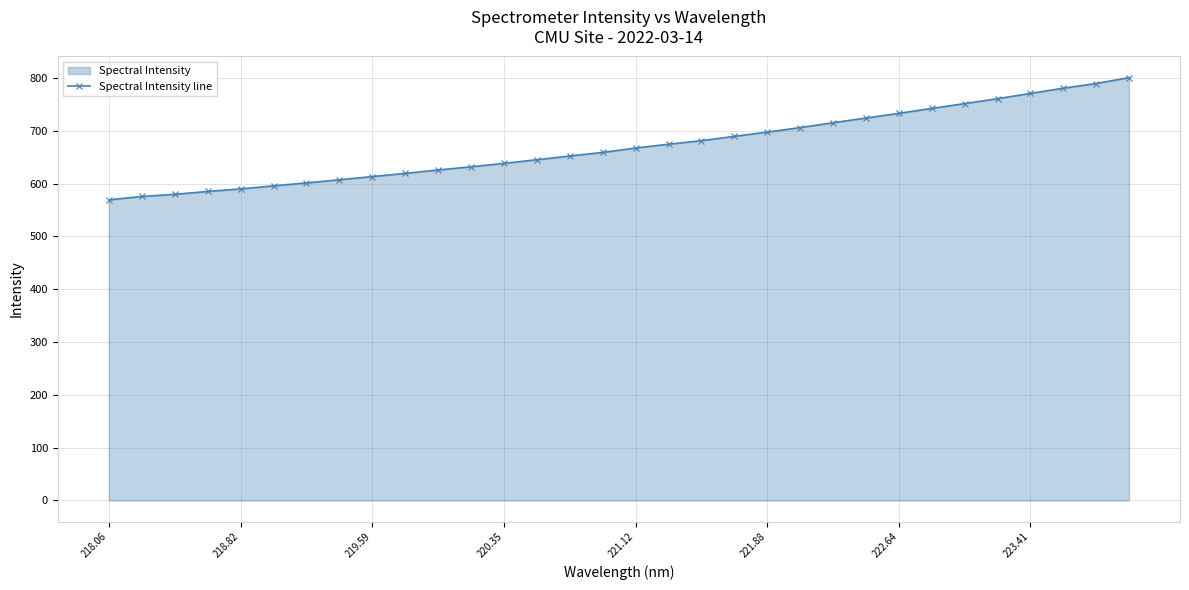

Is it true that the value at 221.88 is 697.5?

True